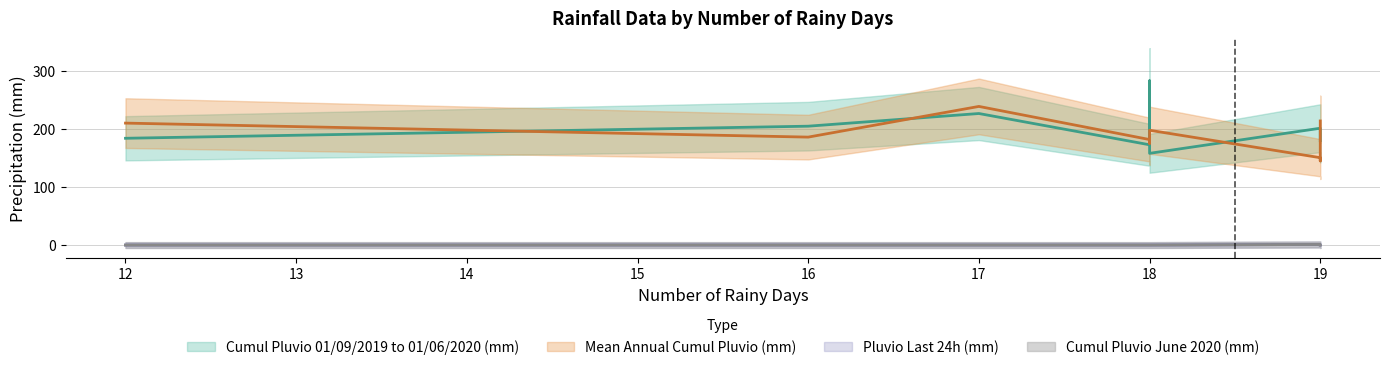

How many intersections are there between Cumul Pluvio 01/09/2019 to 01/06/2020 (mm) and Mean Annual Cumul Pluvio (mm)?

5